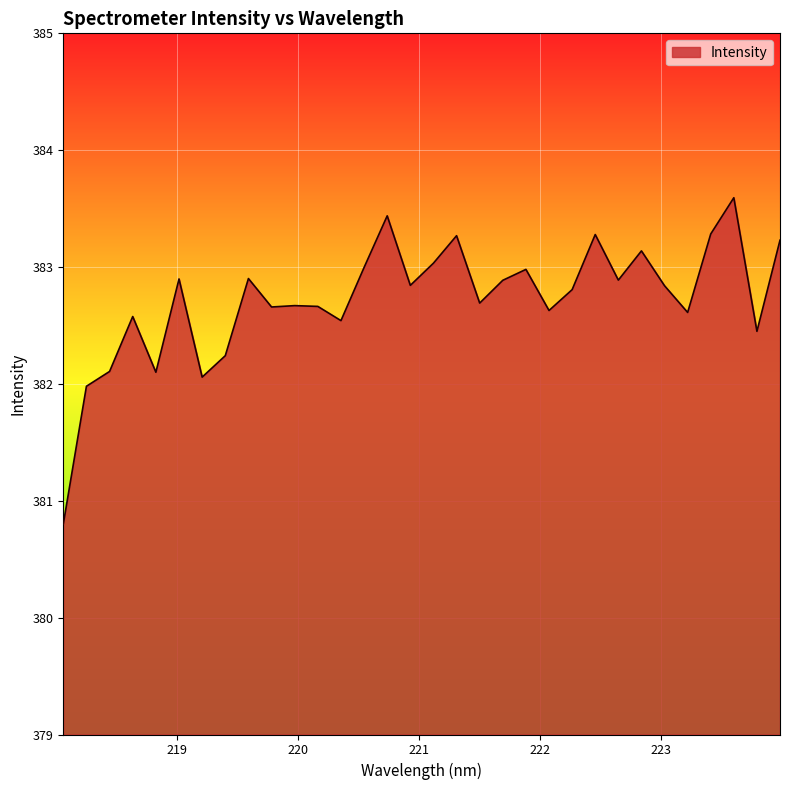

What is the greatest value displayed?

383.6